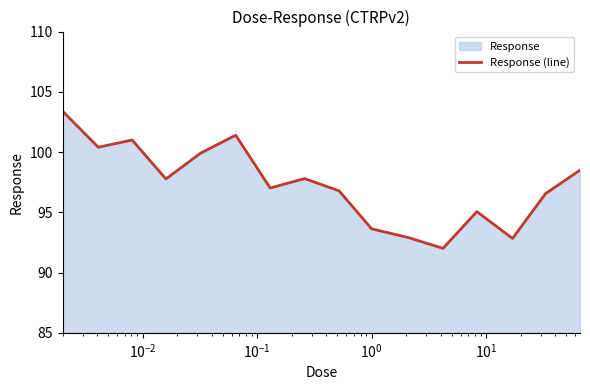

What is the greatest value displayed?

103.4